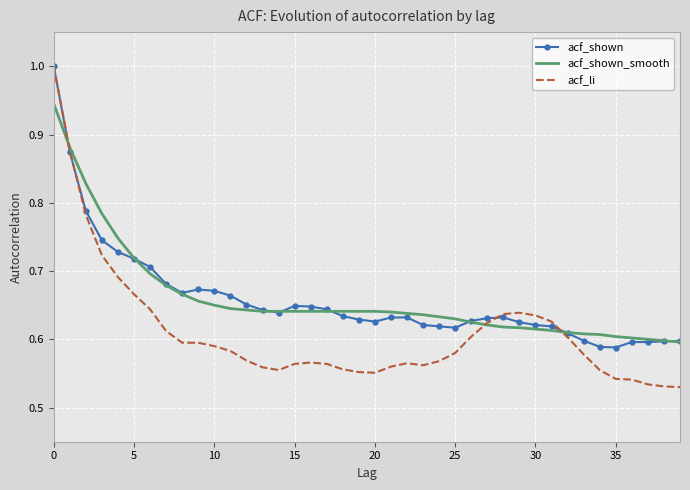

Which series has the largest range (max minus min)?

acf_li